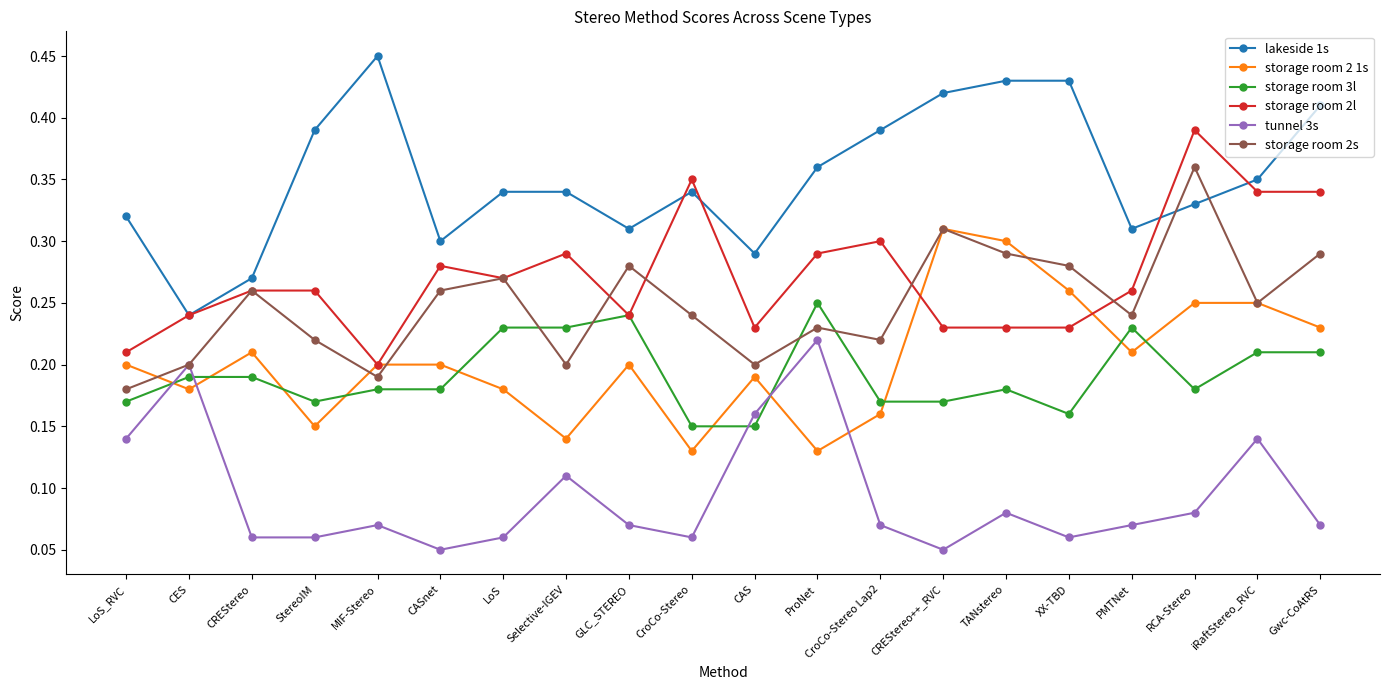

Where is the first local maximum for storage room 2s?

CREStereo